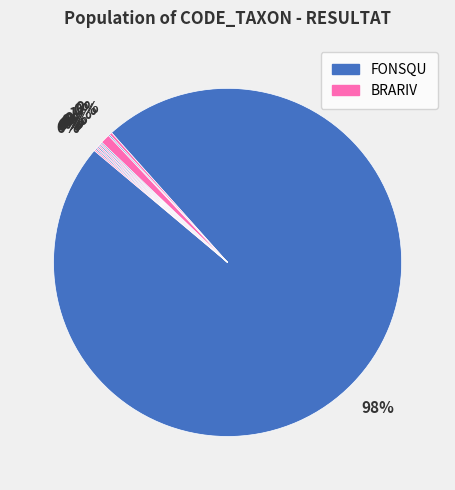

How many slices are in this pie chart?

12